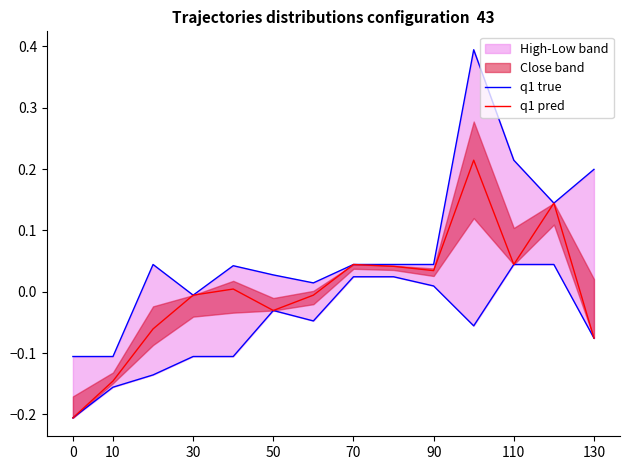

How many values in the q1 pred series exceed 0?

7